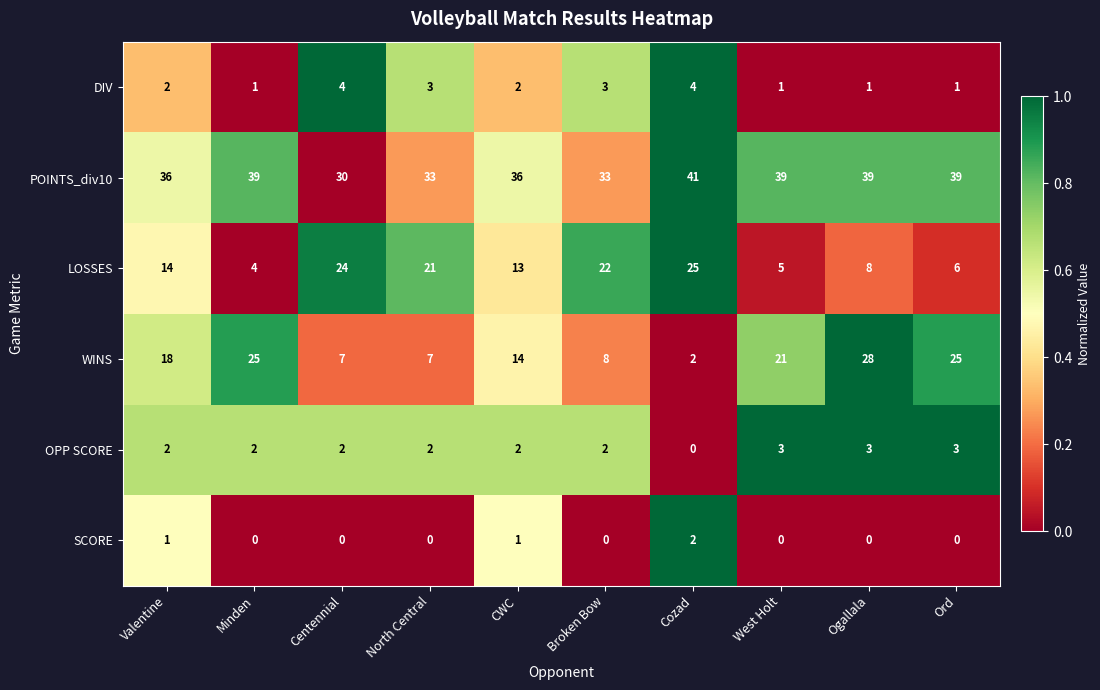

At which category does the chart reach its peak across all series?

Cozad